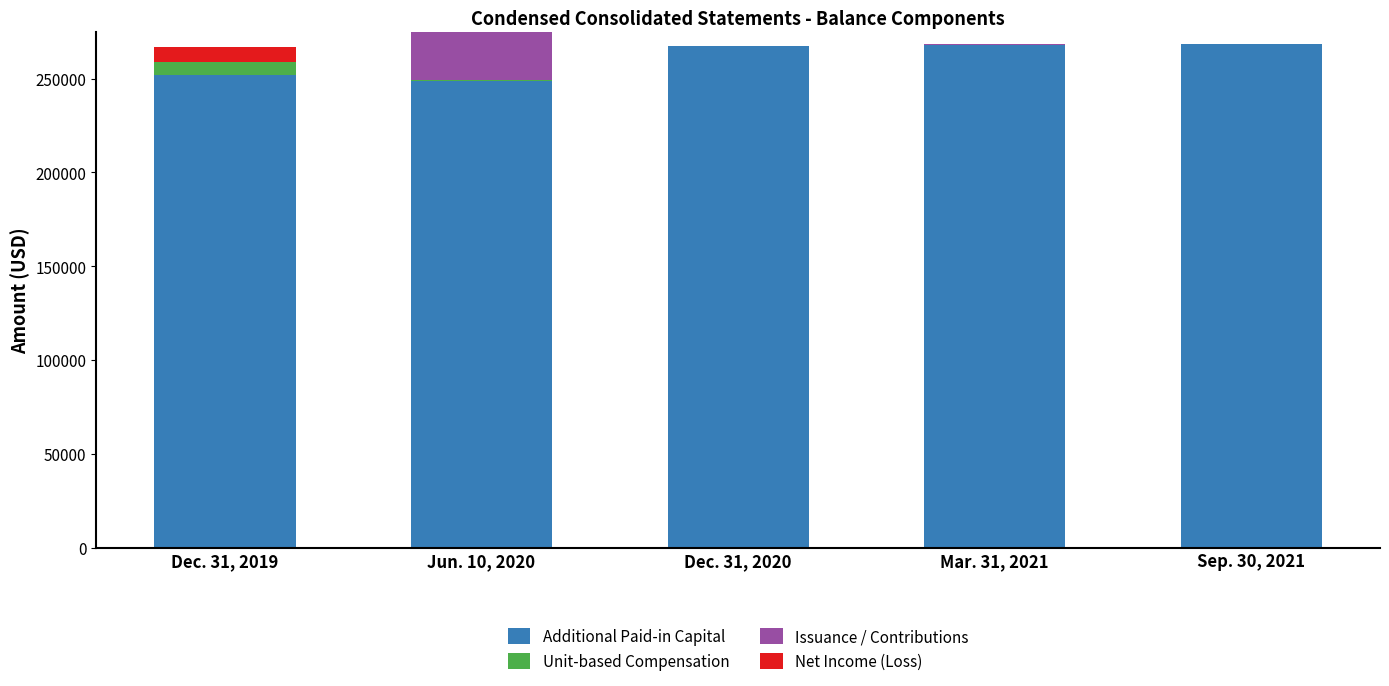

What is the total value across all series at Dec. 31, 2019?

266573